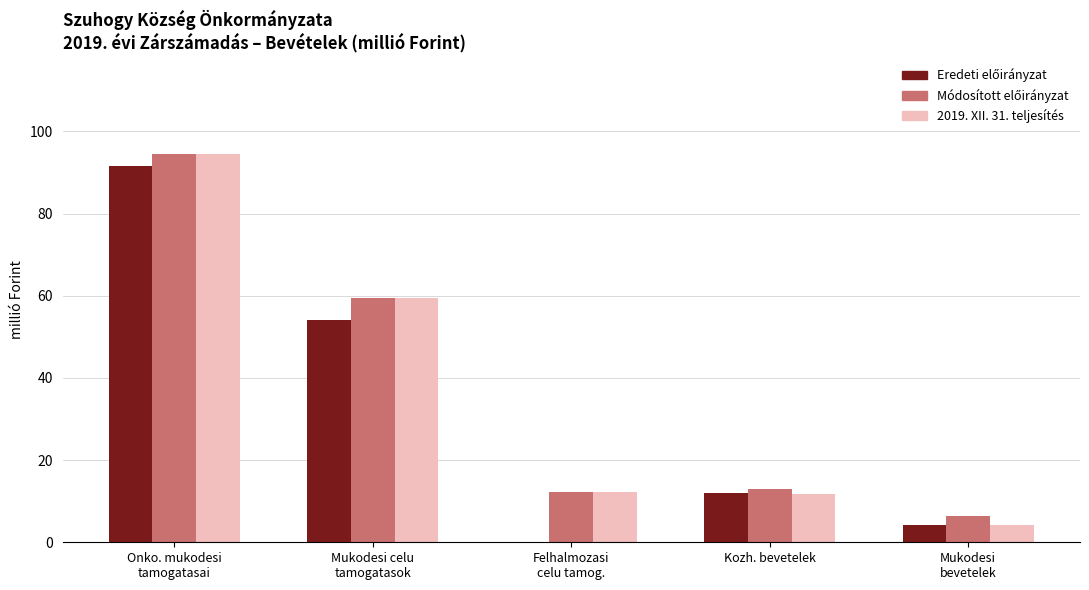

Does the chart contain stacked bars?

No